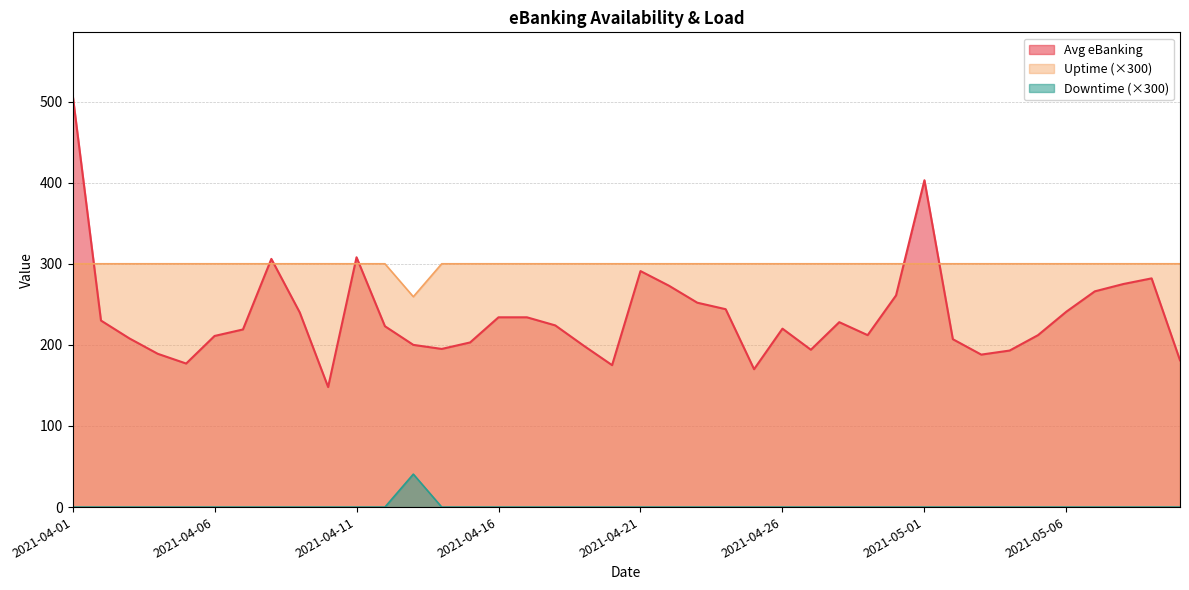

How many positive values does the Downtime series have?

1